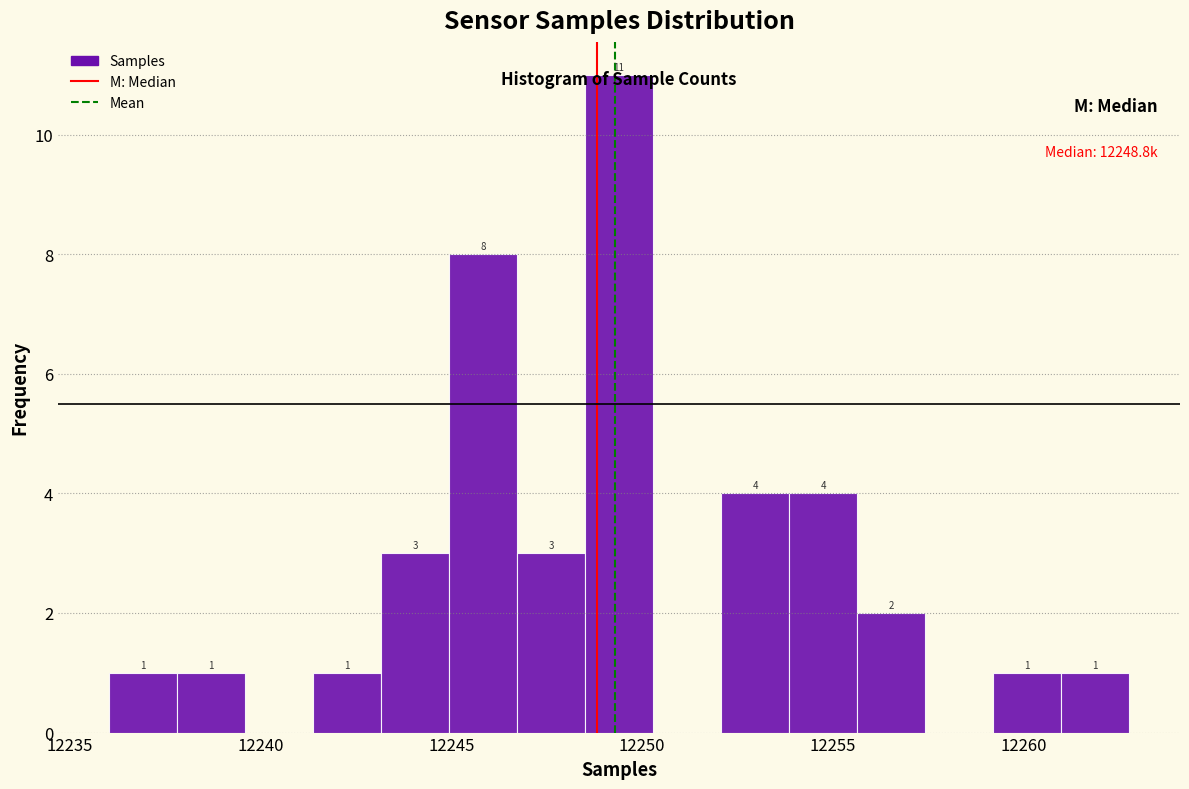

Read against the x-axis, roughly where is the centre of the tallest bar?

12249.5